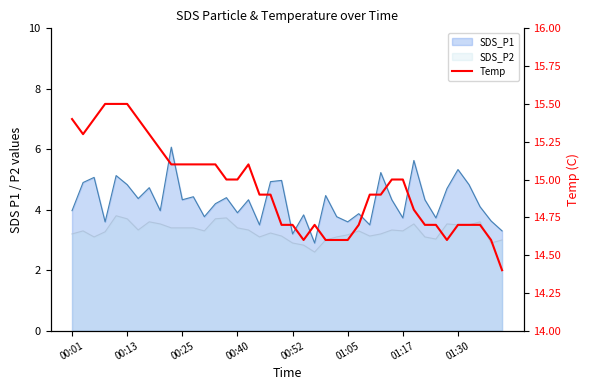

True or false: there are more than 0 points higher than both neighbors.

True